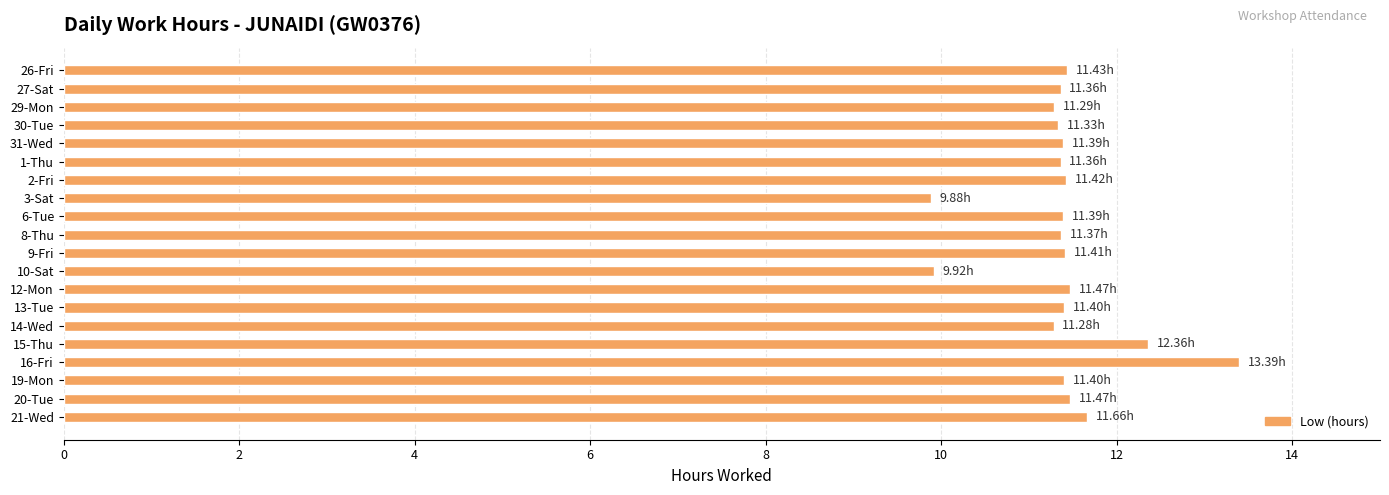

What is the sum of all values?

228.0